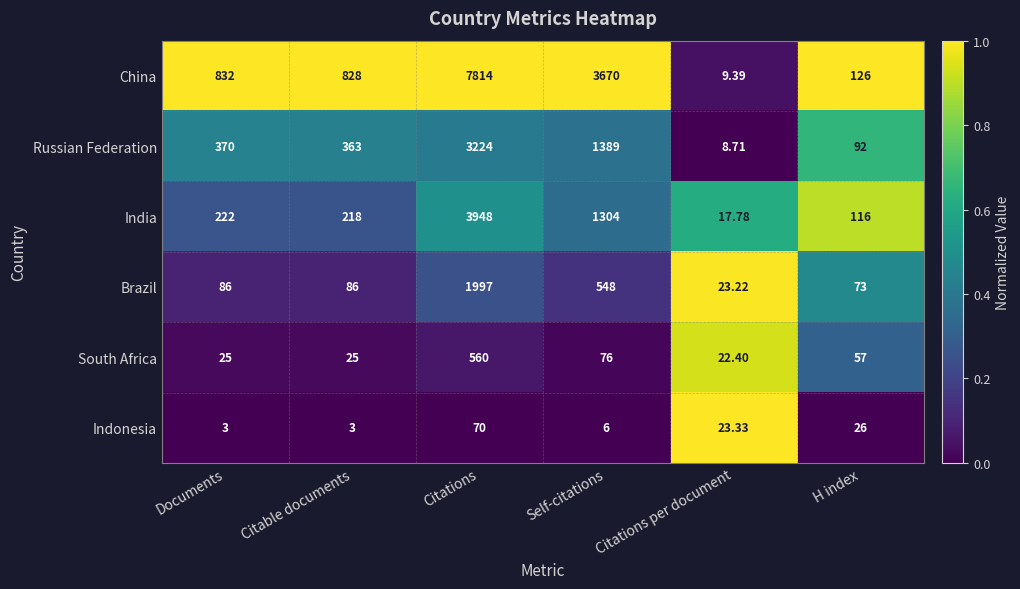

Which series has the widest spread of values?

China